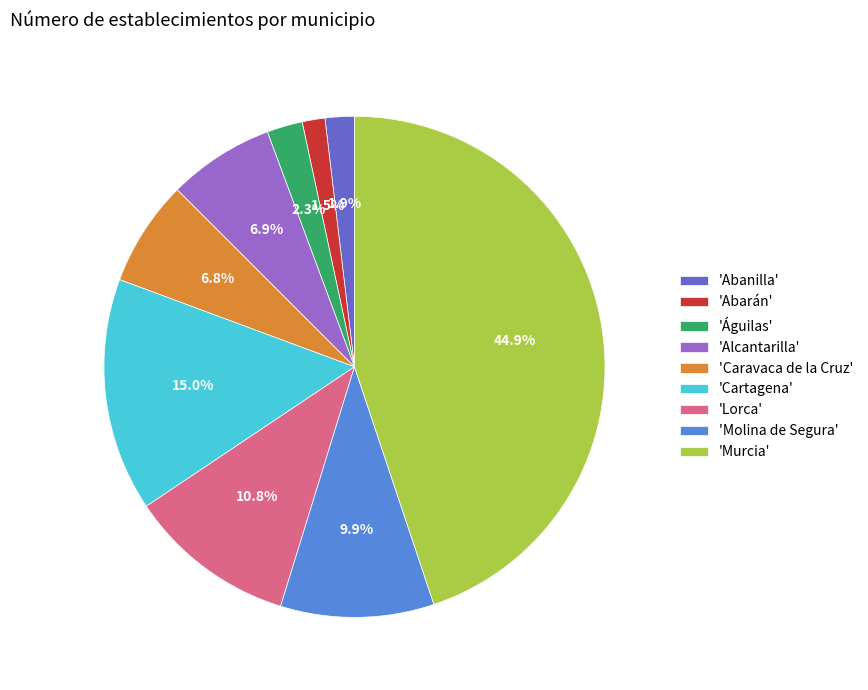

Approximately how many times larger is the value at 'Lorca' compared to 'Caravaca de la Cruz'?

1.6